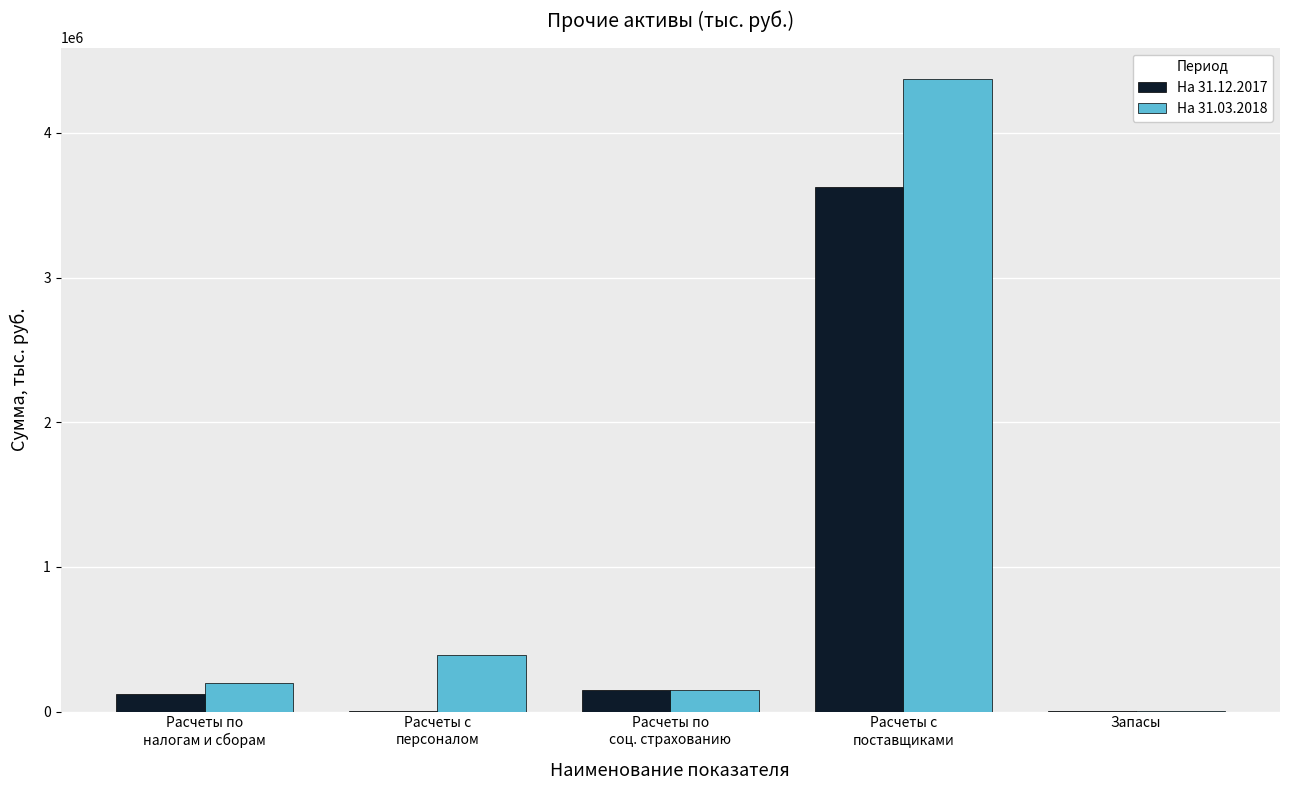

What are all the series names shown in the legend?

На 31.12.2017, На 31.03.2018